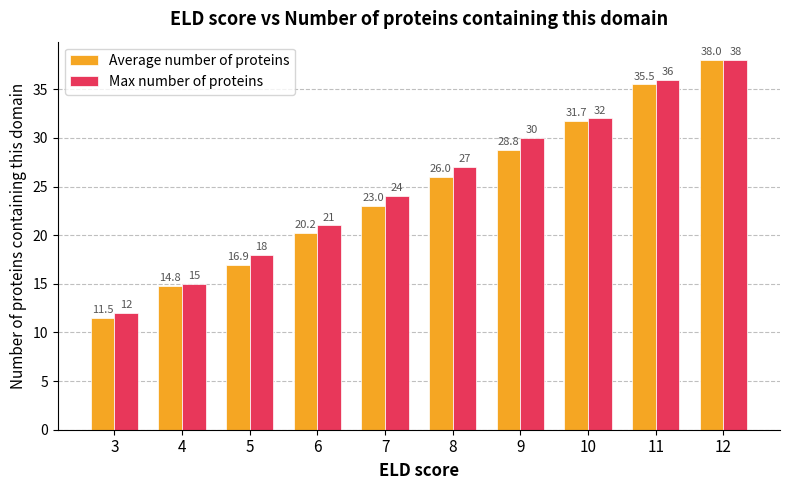

What is the value of the Max number of proteins bar at the 3rd from the left?

18.0